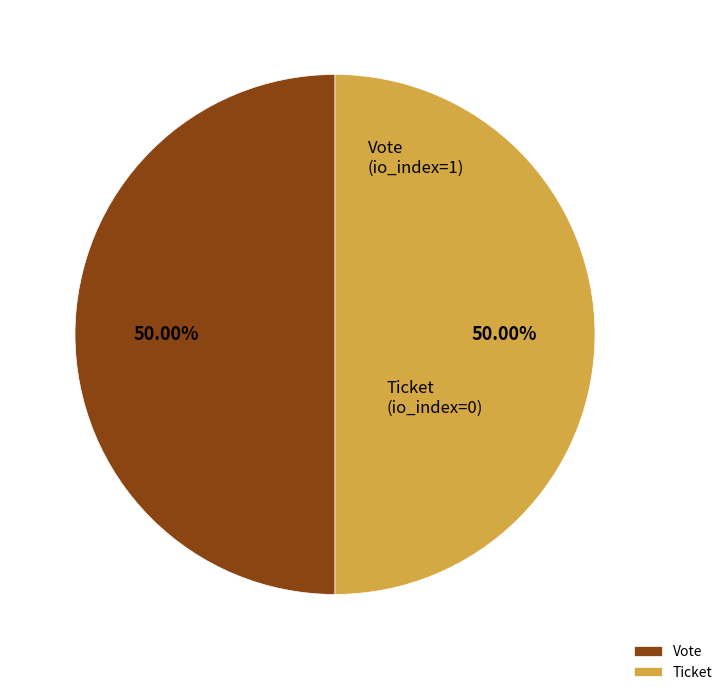

Combined, do Ticket and Vote account for over 50%?

Yes